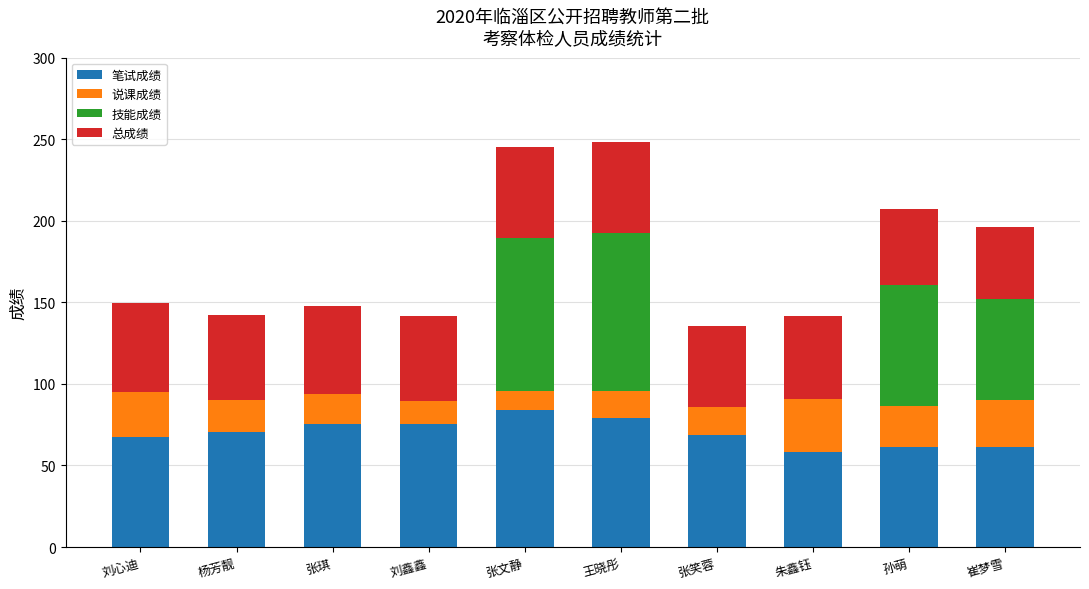

What is the total value across all series at 朱鑫钰?

141.9